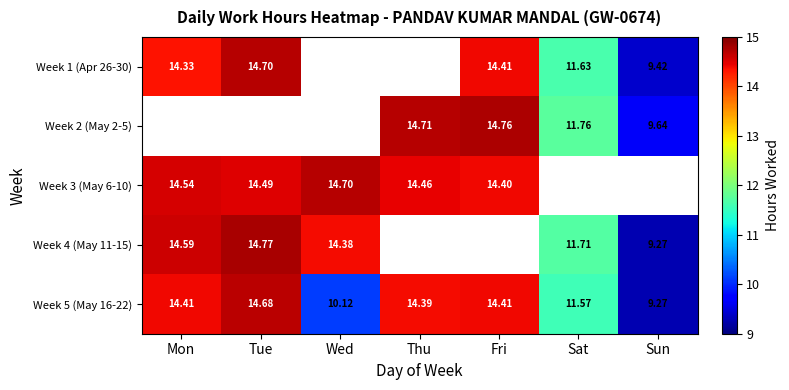

Is the value of Week 4 (May 11-15) at Tue greater than the value of Week 5 (May 16-22) at Tue?

Yes